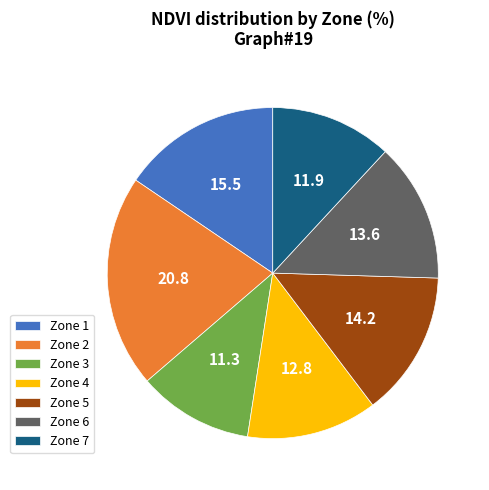

Combined, do Zone 5 and Zone 1 account for over 50%?

No